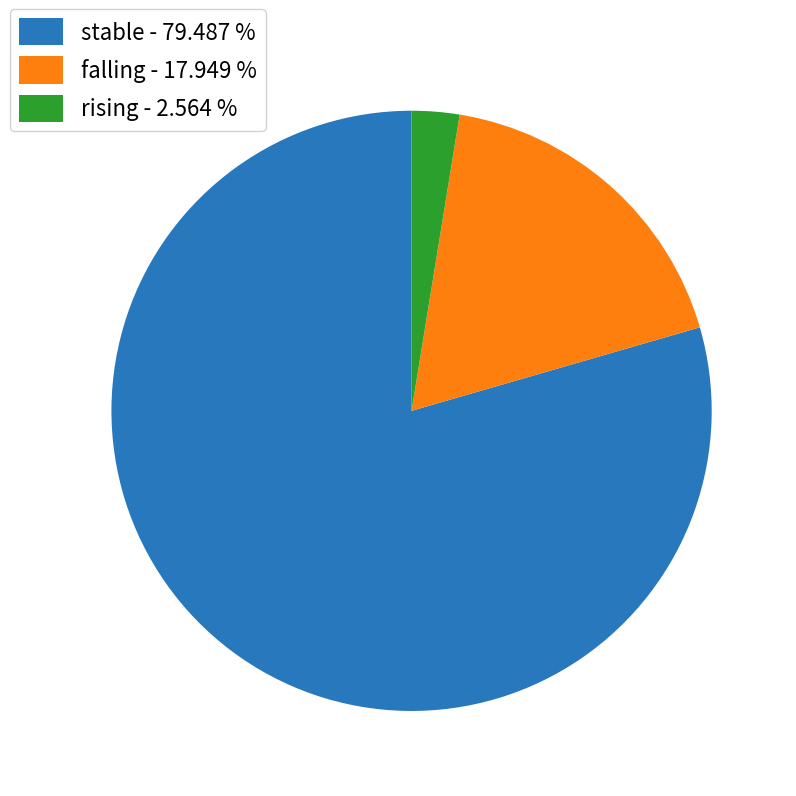

Rank the categories by value from highest to lowest.

stable, falling, rising